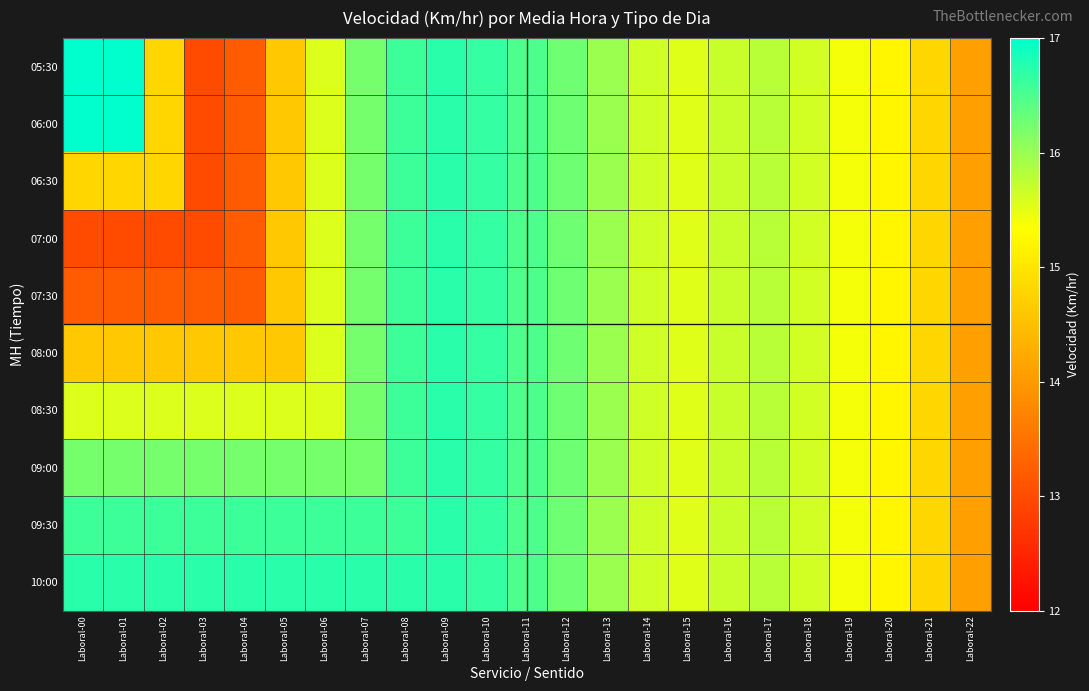

Reading left to right, transcribe all the data shown in this chart.

05:30: Laboral-00=18.4	Laboral-01=17.5	Laboral-02=14.8	Laboral-03=13.0	Laboral-04=13.2	Laboral-05=14.6	Laboral-06=15.6	Laboral-07=16.2	Laboral-08=16.6	Laboral-09=16.7	Laboral-10=16.6	Laboral-11=16.5	Laboral-12=16.3	Laboral-13=16.0	Laboral-14=15.7	Laboral-15=15.5	Laboral-16=15.7	Laboral-17=15.8	Laboral-18=15.6	Laboral-19=15.4	Laboral-20=15.2	Laboral-21=14.8	Laboral-22=14.1
06:00: Laboral-00=17.5	Laboral-01=17.5	Laboral-02=14.8	Laboral-03=13.0	Laboral-04=13.2	Laboral-05=14.6	Laboral-06=15.6	Laboral-07=16.2	Laboral-08=16.6	Laboral-09=16.7	Laboral-10=16.6	Laboral-11=16.5	Laboral-12=16.3	Laboral-13=16.0	Laboral-14=15.7	Laboral-15=15.5	Laboral-16=15.7	Laboral-17=15.8	Laboral-18=15.6	Laboral-19=15.4	Laboral-20=15.2	Laboral-21=14.8	Laboral-22=14.1
06:30: Laboral-00=14.8	Laboral-01=14.8	Laboral-02=14.8	Laboral-03=13.0	Laboral-04=13.2	Laboral-05=14.6	Laboral-06=15.6	Laboral-07=16.2	Laboral-08=16.6	Laboral-09=16.7	Laboral-10=16.6	Laboral-11=16.5	Laboral-12=16.3	Laboral-13=16.0	Laboral-14=15.7	Laboral-15=15.5	Laboral-16=15.7	Laboral-17=15.8	Laboral-18=15.6	Laboral-19=15.4	Laboral-20=15.2	Laboral-21=14.8	Laboral-22=14.1
07:00: Laboral-00=13.0	Laboral-01=13.0	Laboral-02=13.0	Laboral-03=13.0	Laboral-04=13.2	Laboral-05=14.6	Laboral-06=15.6	Laboral-07=16.2	Laboral-08=16.6	Laboral-09=16.7	Laboral-10=16.6	Laboral-11=16.5	Laboral-12=16.3	Laboral-13=16.0	Laboral-14=15.7	Laboral-15=15.5	Laboral-16=15.7	Laboral-17=15.8	Laboral-18=15.6	Laboral-19=15.4	Laboral-20=15.2	Laboral-21=14.8	Laboral-22=14.1
07:30: Laboral-00=13.2	Laboral-01=13.2	Laboral-02=13.2	Laboral-03=13.2	Laboral-04=13.2	Laboral-05=14.6	Laboral-06=15.6	Laboral-07=16.2	Laboral-08=16.6	Laboral-09=16.7	Laboral-10=16.6	Laboral-11=16.5	Laboral-12=16.3	Laboral-13=16.0	Laboral-14=15.7	Laboral-15=15.5	Laboral-16=15.7	Laboral-17=15.8	Laboral-18=15.6	Laboral-19=15.4	Laboral-20=15.2	Laboral-21=14.8	Laboral-22=14.1
08:00: Laboral-00=14.6	Laboral-01=14.6	Laboral-02=14.6	Laboral-03=14.6	Laboral-04=14.6	Laboral-05=14.6	Laboral-06=15.6	Laboral-07=16.2	Laboral-08=16.6	Laboral-09=16.7	Laboral-10=16.6	Laboral-11=16.5	Laboral-12=16.3	Laboral-13=16.0	Laboral-14=15.7	Laboral-15=15.5	Laboral-16=15.7	Laboral-17=15.8	Laboral-18=15.6	Laboral-19=15.4	Laboral-20=15.2	Laboral-21=14.8	Laboral-22=14.1
08:30: Laboral-00=15.6	Laboral-01=15.6	Laboral-02=15.6	Laboral-03=15.6	Laboral-04=15.6	Laboral-05=15.6	Laboral-06=15.6	Laboral-07=16.2	Laboral-08=16.6	Laboral-09=16.7	Laboral-10=16.6	Laboral-11=16.5	Laboral-12=16.3	Laboral-13=16.0	Laboral-14=15.7	Laboral-15=15.5	Laboral-16=15.7	Laboral-17=15.8	Laboral-18=15.6	Laboral-19=15.4	Laboral-20=15.2	Laboral-21=14.8	Laboral-22=14.1
09:00: Laboral-00=16.2	Laboral-01=16.2	Laboral-02=16.2	Laboral-03=16.2	Laboral-04=16.2	Laboral-05=16.2	Laboral-06=16.2	Laboral-07=16.2	Laboral-08=16.6	Laboral-09=16.7	Laboral-10=16.6	Laboral-11=16.5	Laboral-12=16.3	Laboral-13=16.0	Laboral-14=15.7	Laboral-15=15.5	Laboral-16=15.7	Laboral-17=15.8	Laboral-18=15.6	Laboral-19=15.4	Laboral-20=15.2	Laboral-21=14.8	Laboral-22=14.1
09:30: Laboral-00=16.6	Laboral-01=16.6	Laboral-02=16.6	Laboral-03=16.6	Laboral-04=16.6	Laboral-05=16.6	Laboral-06=16.6	Laboral-07=16.6	Laboral-08=16.6	Laboral-09=16.7	Laboral-10=16.6	Laboral-11=16.5	Laboral-12=16.3	Laboral-13=16.0	Laboral-14=15.7	Laboral-15=15.5	Laboral-16=15.7	Laboral-17=15.8	Laboral-18=15.6	Laboral-19=15.4	Laboral-20=15.2	Laboral-21=14.8	Laboral-22=14.1
10:00: Laboral-00=16.7	Laboral-01=16.7	Laboral-02=16.7	Laboral-03=16.7	Laboral-04=16.7	Laboral-05=16.7	Laboral-06=16.7	Laboral-07=16.7	Laboral-08=16.7	Laboral-09=16.7	Laboral-10=16.6	Laboral-11=16.5	Laboral-12=16.3	Laboral-13=16.0	Laboral-14=15.7	Laboral-15=15.5	Laboral-16=15.7	Laboral-17=15.8	Laboral-18=15.6	Laboral-19=15.4	Laboral-20=15.2	Laboral-21=14.8	Laboral-22=14.1